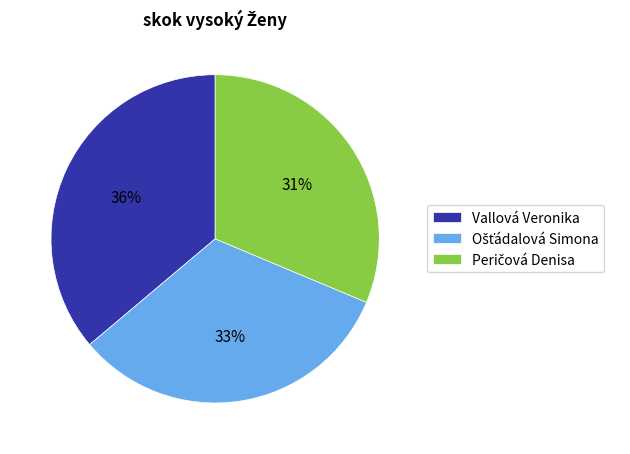

Is it true that Vallová Veronika is 36% of the pie?

True